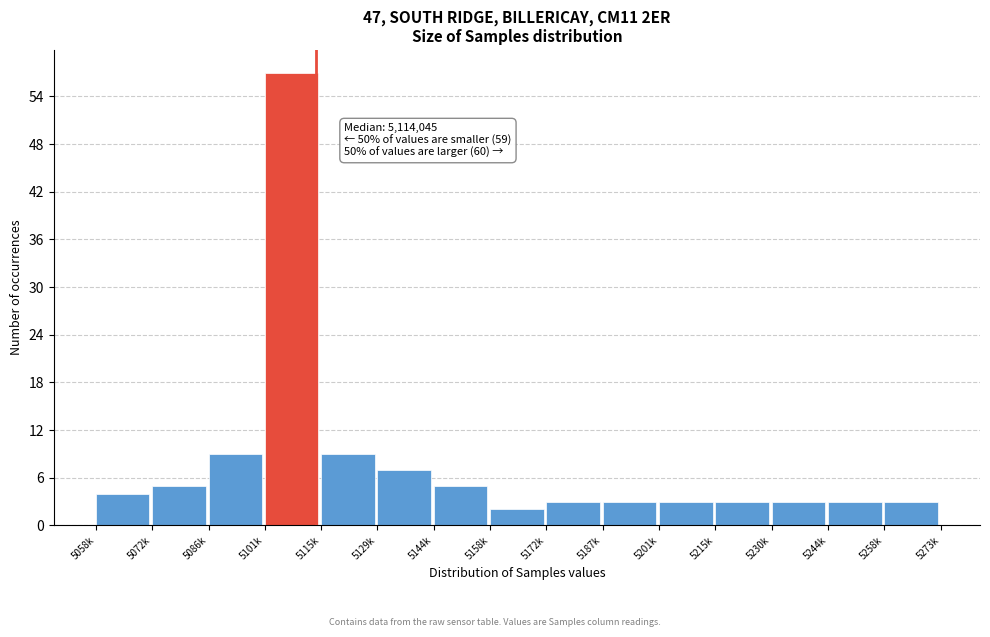

Reading right to left, transcribe all the data shown in this chart.

3	3	3	3	3	3	3	2	5	7	9	57	9	5	4